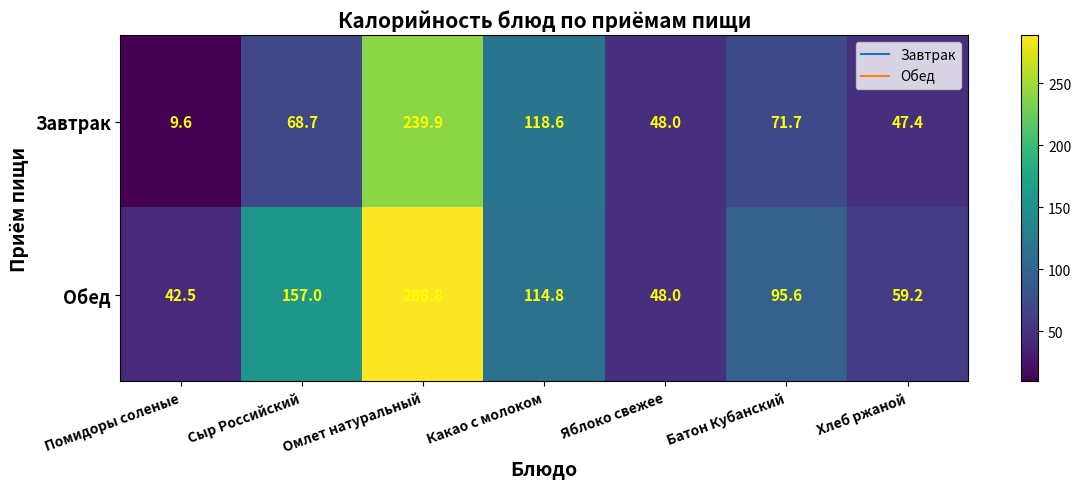

Is it true that Завтрак equals 239.9 at Омлет натуральный?

True